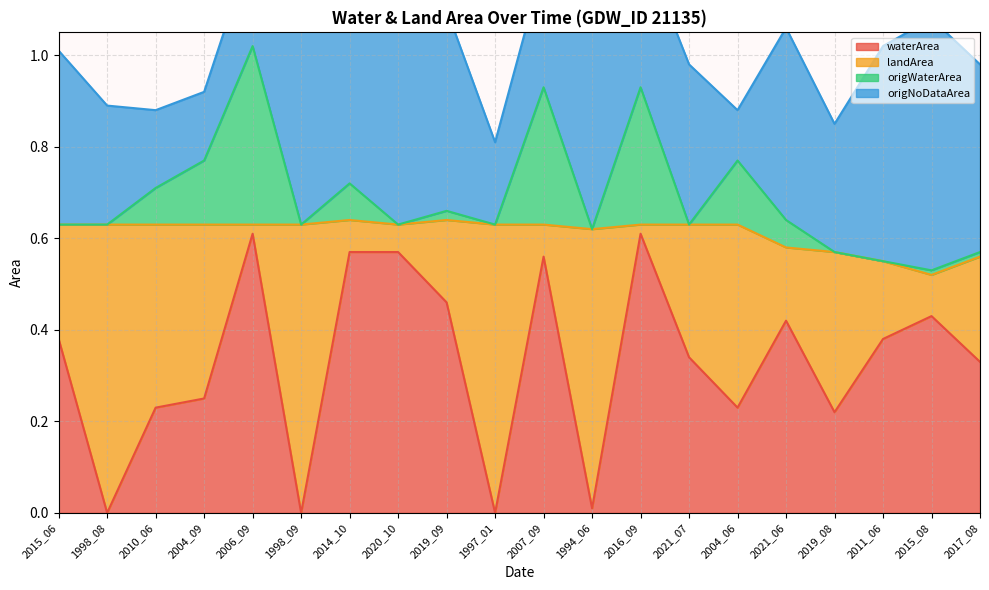

What is the label of the 10th point from the left?

1997_01